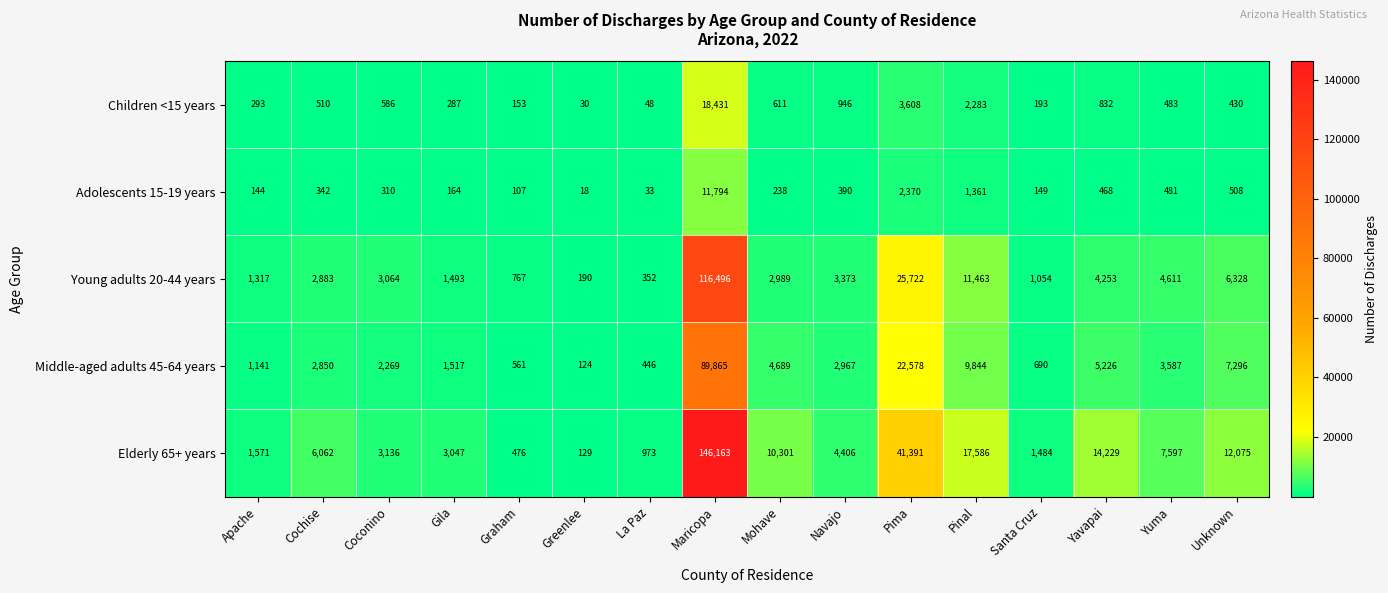

Which series has the widest spread of values?

Elderly 65+ years